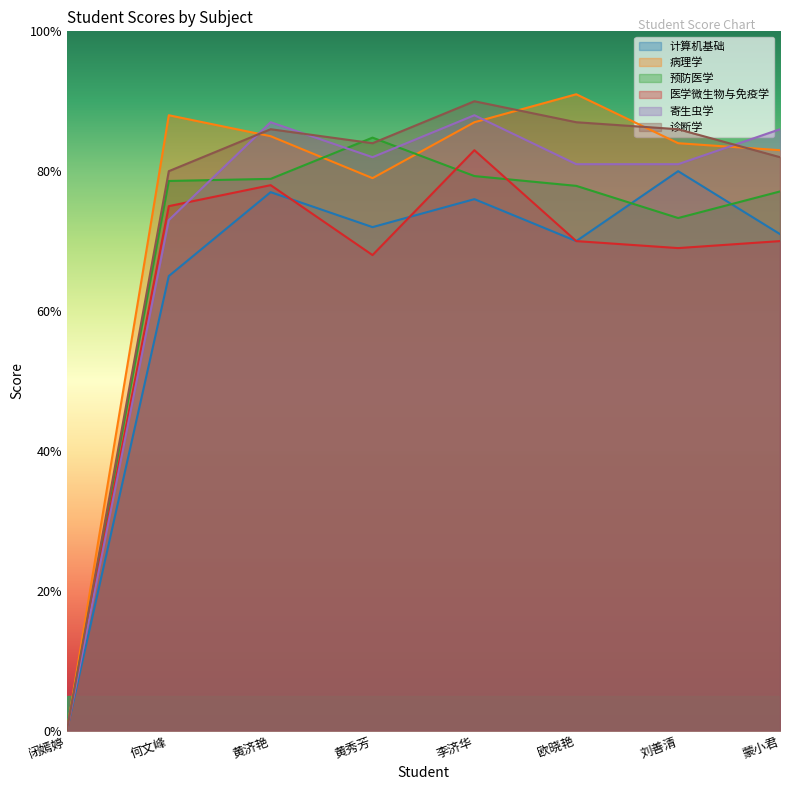

What is the sum of all 诊断学 values?

595.0